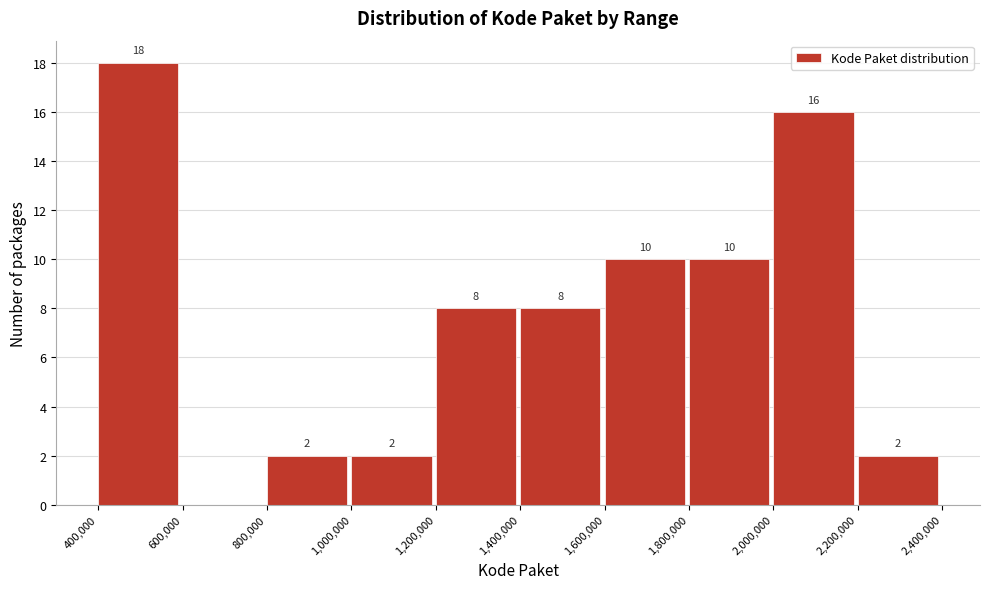

Over which range of the x-axis is the bar tallest?

400,000 to 600,000